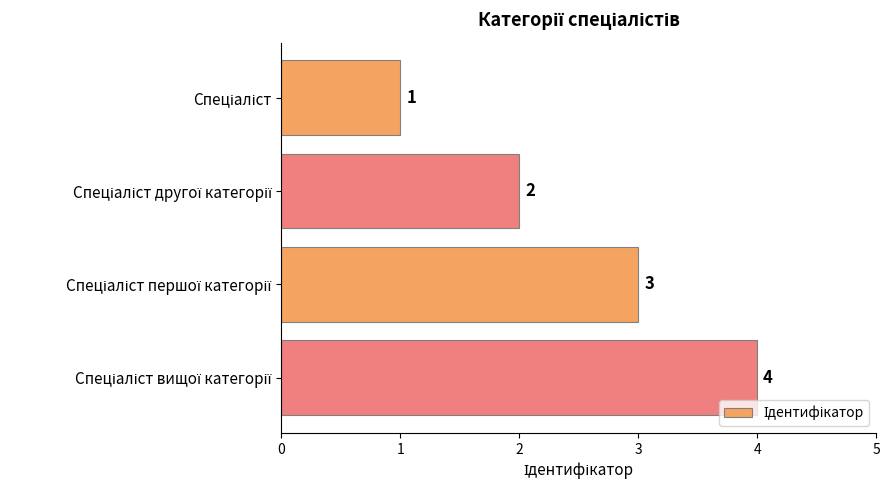

What is the value of the 3rd bar from the top?

3